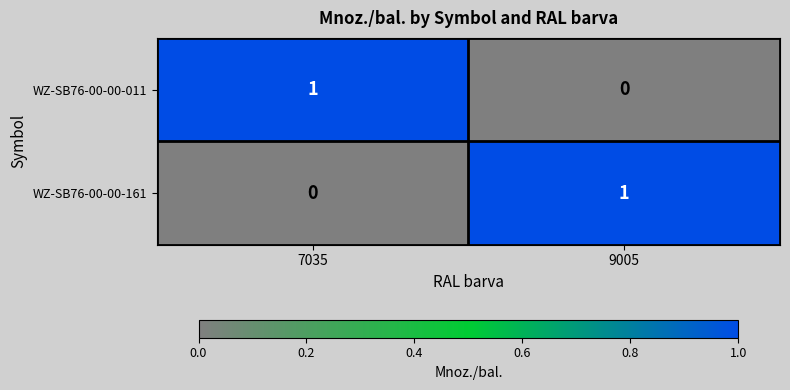

Reading right to left, extract all data points from this chart.

WZ-SB76-00-00-011: 0	1
WZ-SB76-00-00-161: 1	0